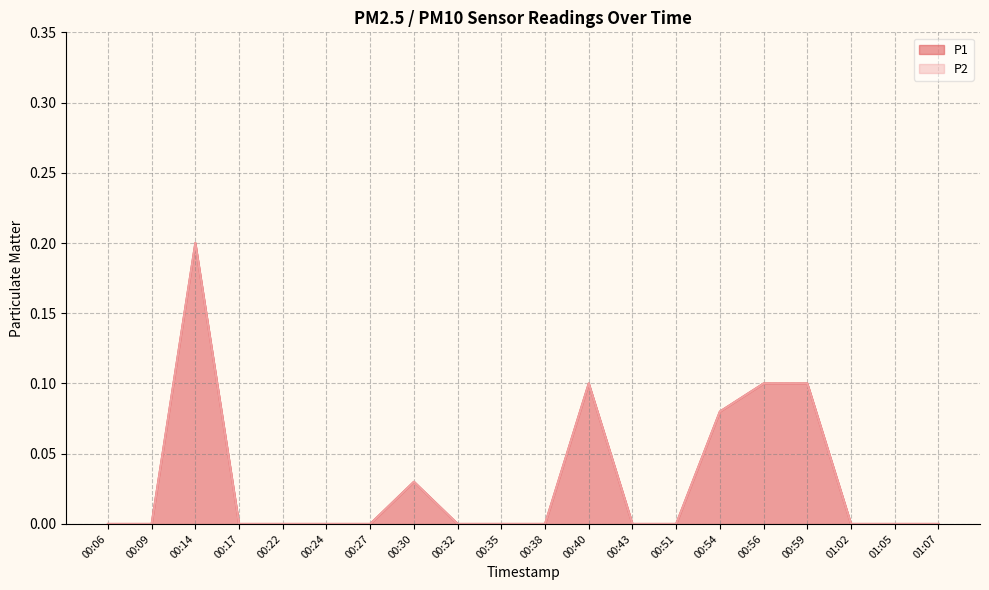

Where is the first local maximum for P1?

00:14